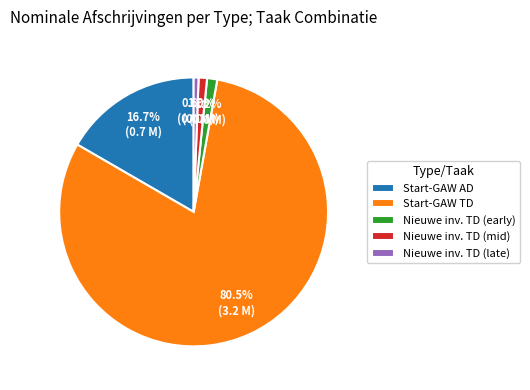

Count the number of slices in the pie.

5